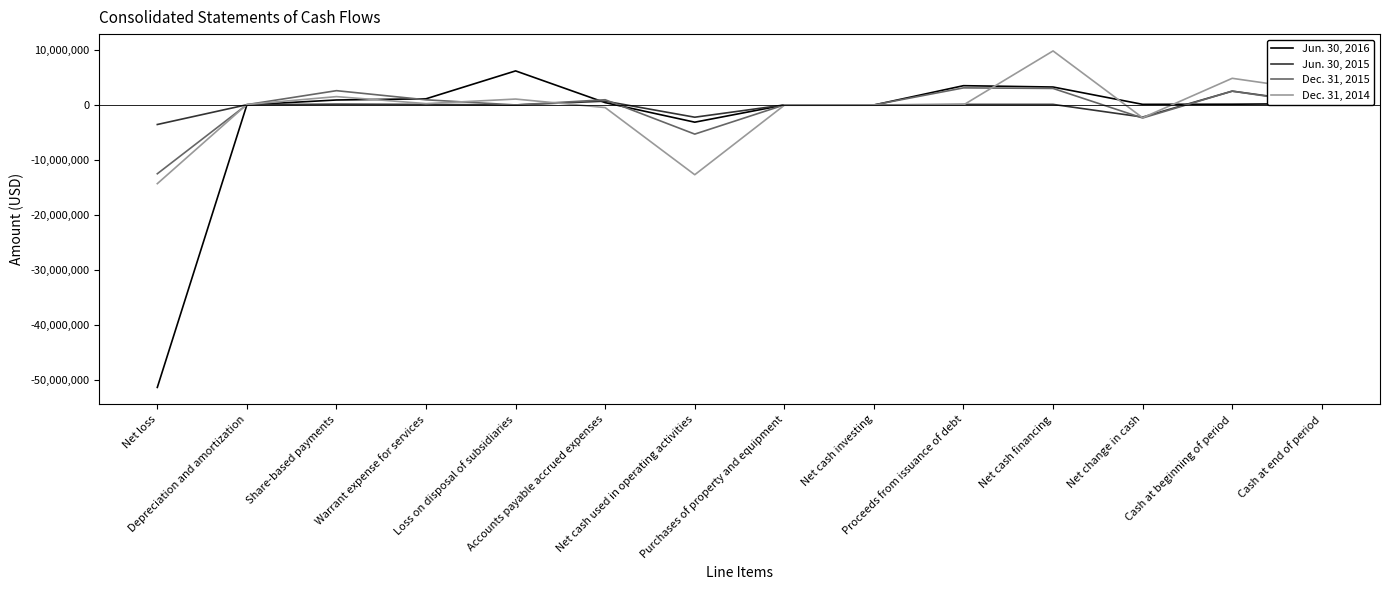

What is the difference between the second highest and second lowest values in the Jun. 30, 2015 series?

2916433